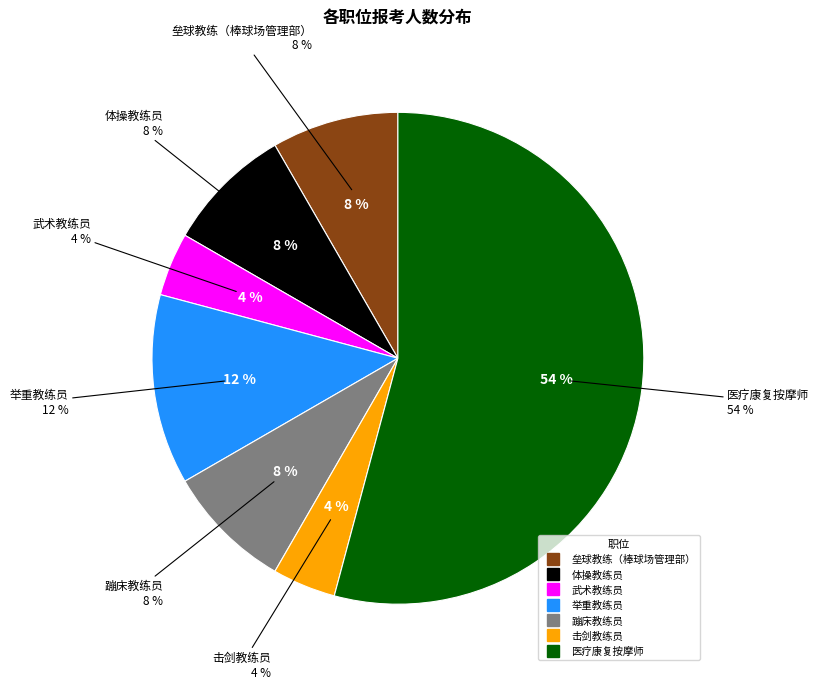

Which category has the smallest portion of the pie?

武术教练员